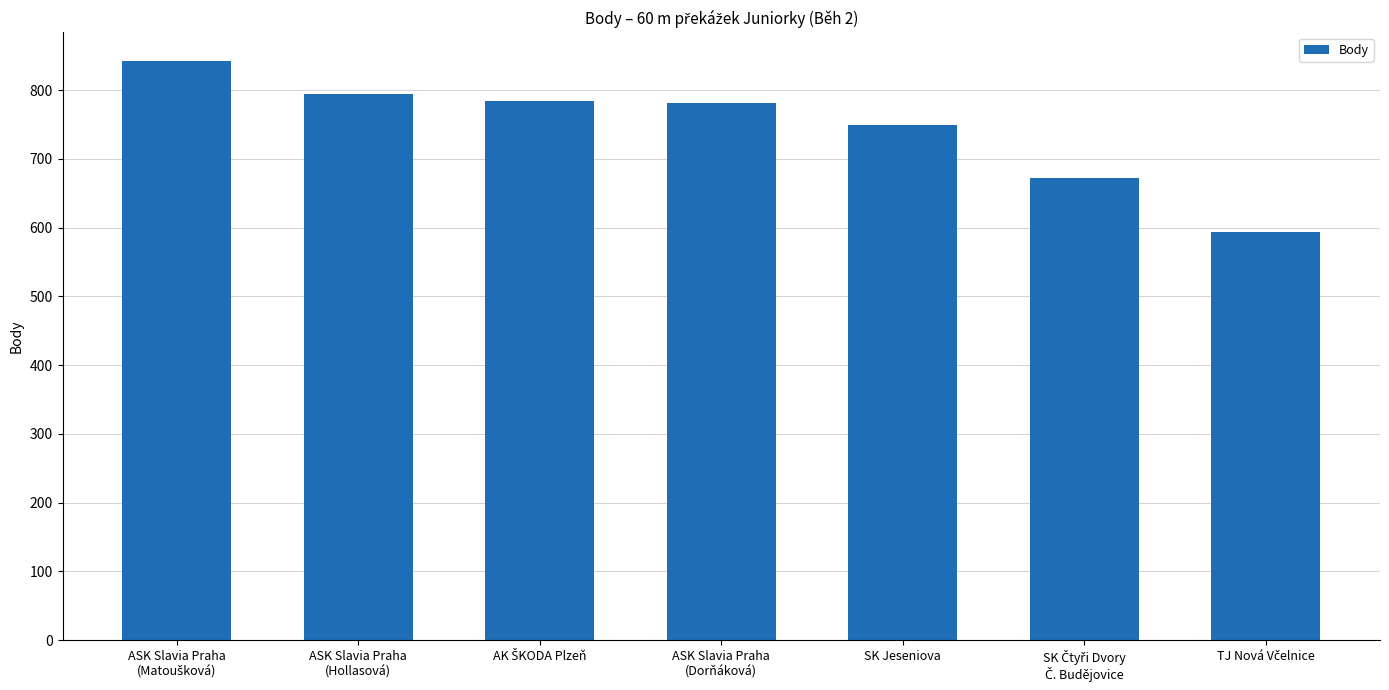

Reading left to right, transcribe all the data shown in this chart.

842	794	785	781	750	672	594